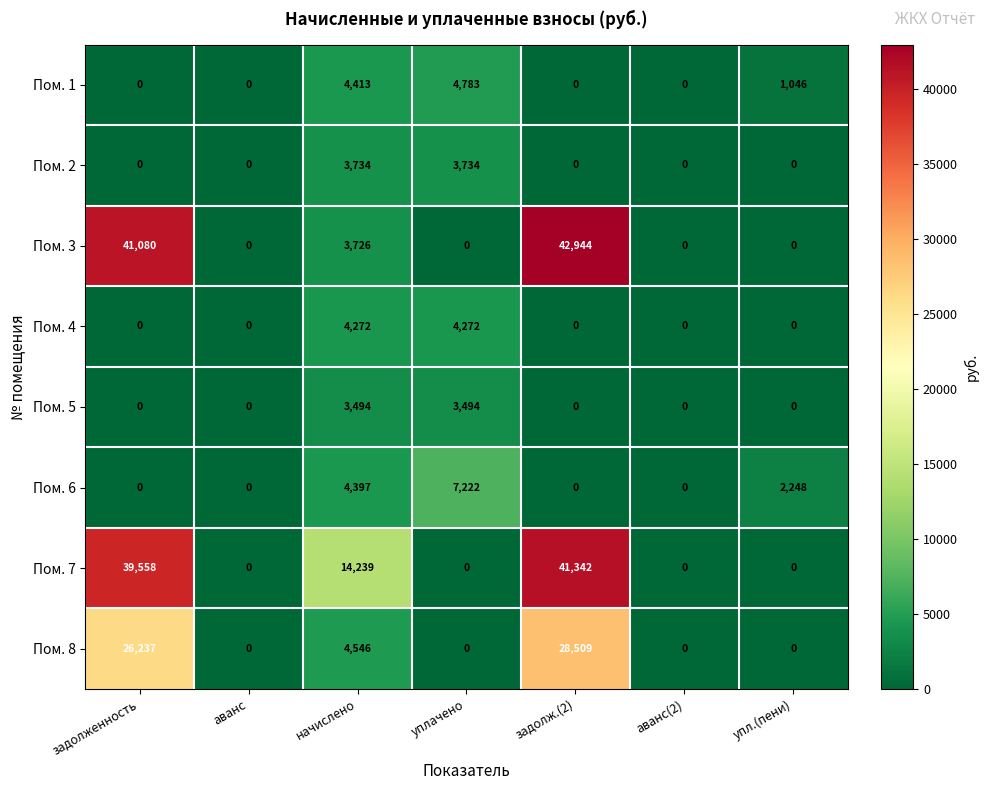

Rank the series by their maximum value, from highest to lowest.

Пом. 3, Пом. 7, Пом. 8, Пом. 6, Пом. 1, Пом. 4, Пом. 2, Пом. 5